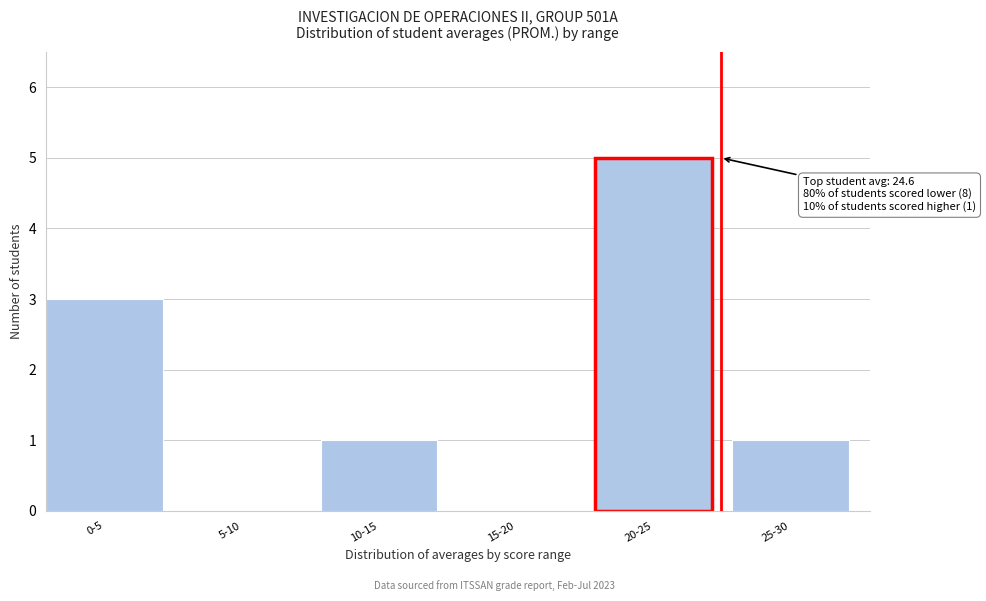

Reading left to right, list all the values displayed in this chart.

0-5=3	5-10=0	10-15=1	15-20=0	20-25=5	25-30=1